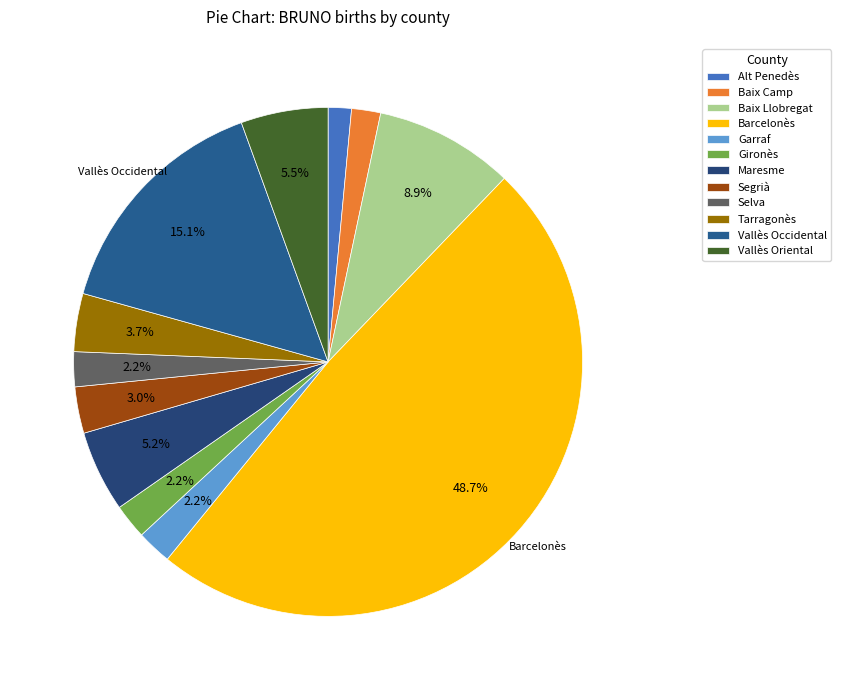

The Vallès Occidental slice represents 15% of the pie. True or false?

True